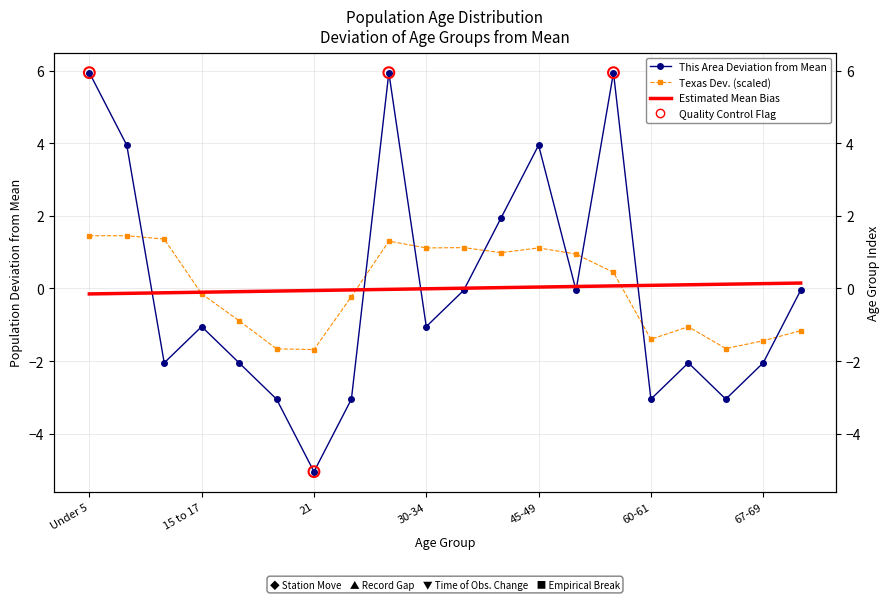

Which series contains the highest Y value?

This Area